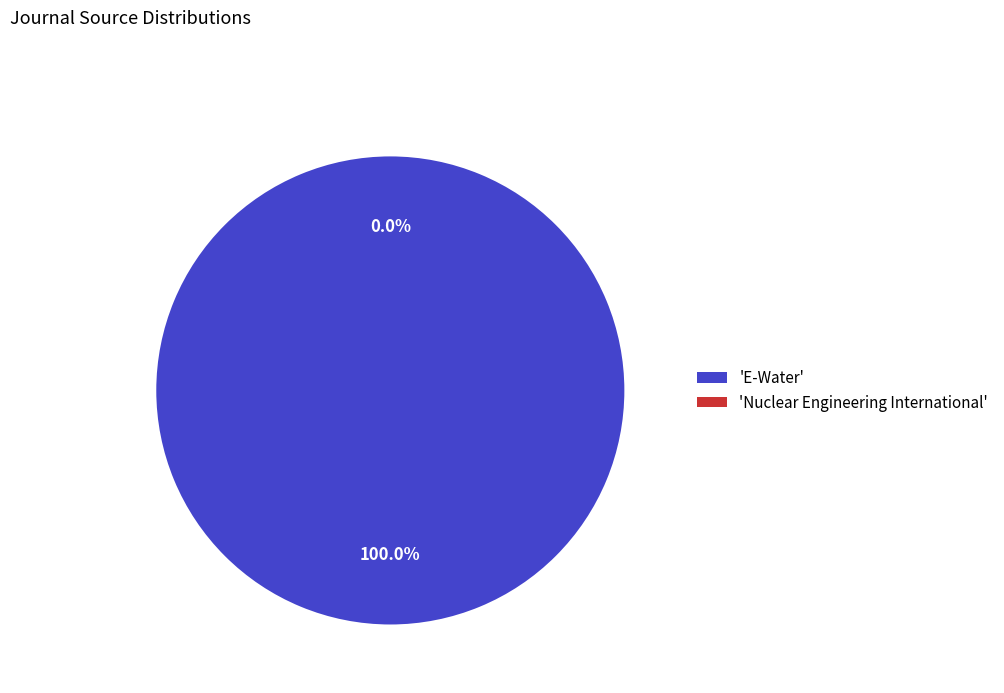

What is the majority slice?

E-Water